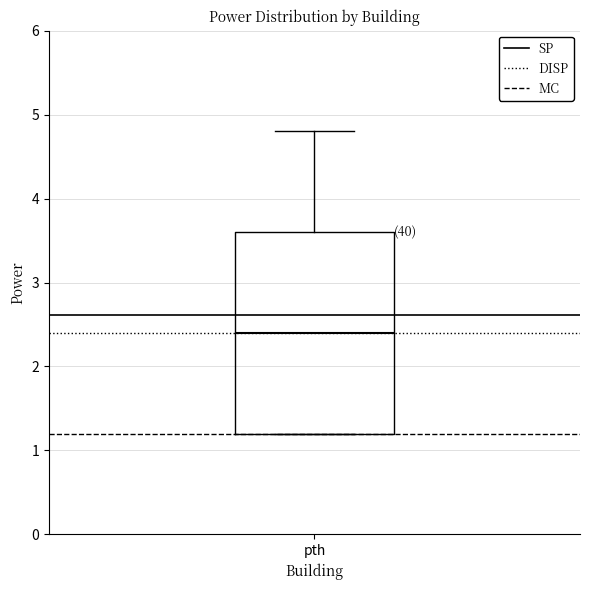

Read this box plot against the y-axis: the position of the median line, the range covered by the box, and the ends of both whiskers. The values are not printed on the chart, so give them approximately, as read against the axis.

median 2.4, box 1.2 to 3.6, whiskers 1.2 to 4.8